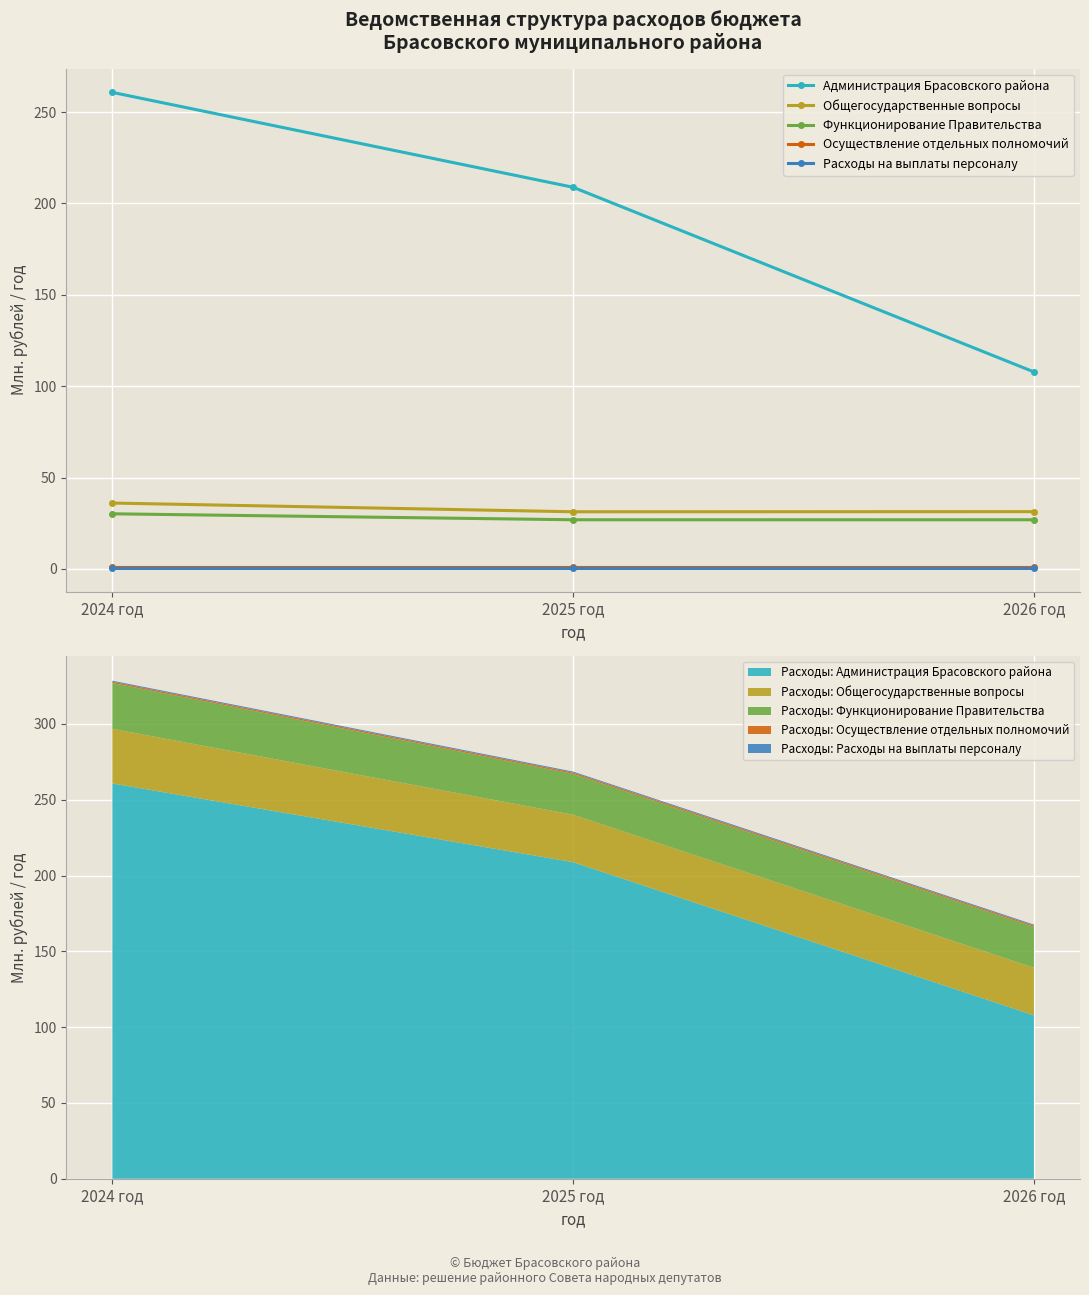

What value does the Общегосударственные вопросы series have at 2026 год?

31.4